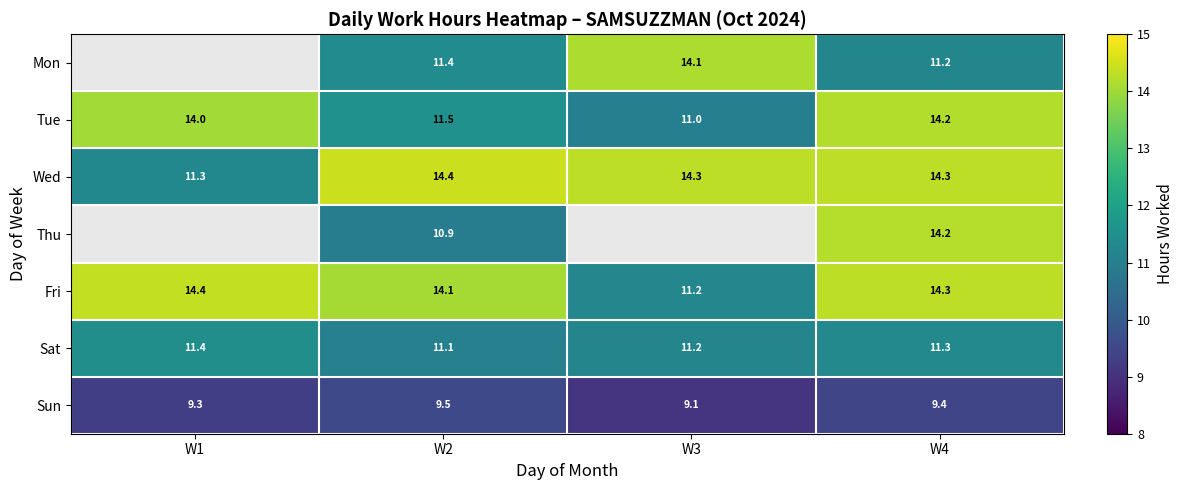

What is the difference between the Tue values at W3 and W2?

0.5